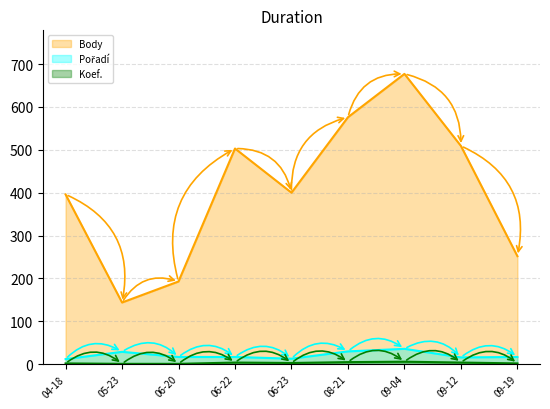

At which category is the sum across all series the highest?

09-04